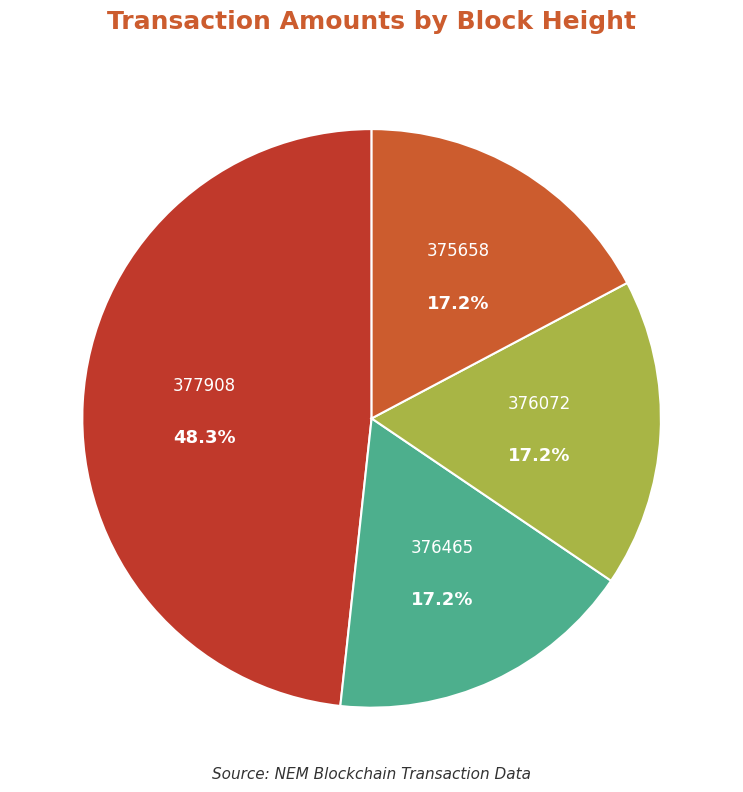

Rank the categories by value from lowest to highest.

376465, 376072, 375658, 377908